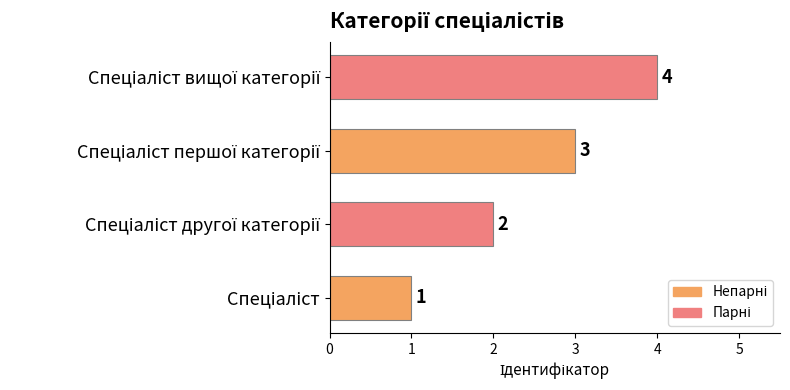

What is the difference between the maximum and minimum values?

3